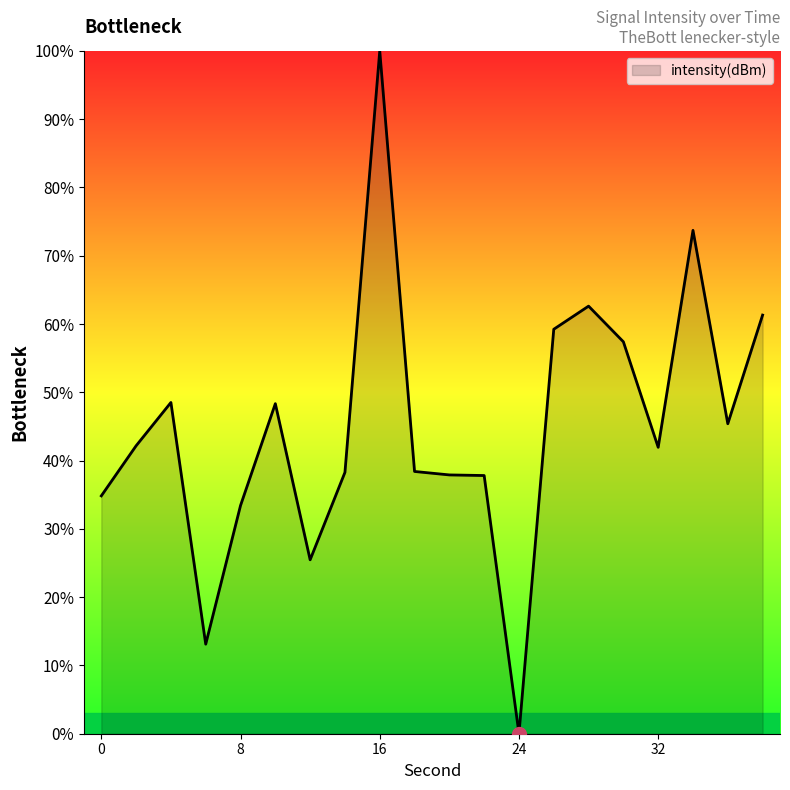

What is the maximum value shown in the chart?

100.0